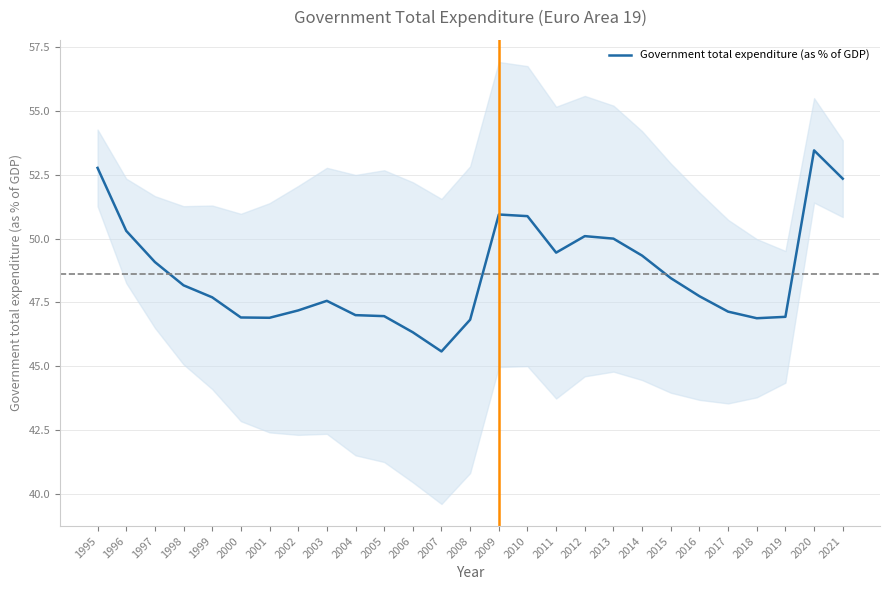

List the labels in order of value, smallest first.

2007, 2006, 2008, 2018, 2001, 2000, 2019, 2005, 2004, 2017, 2002, 2003, 1999, 2016, 1998, 2015, 1997, 2014, 2011, 2013, 2012, 1996, 2010, 2009, 2021, 1995, 2020